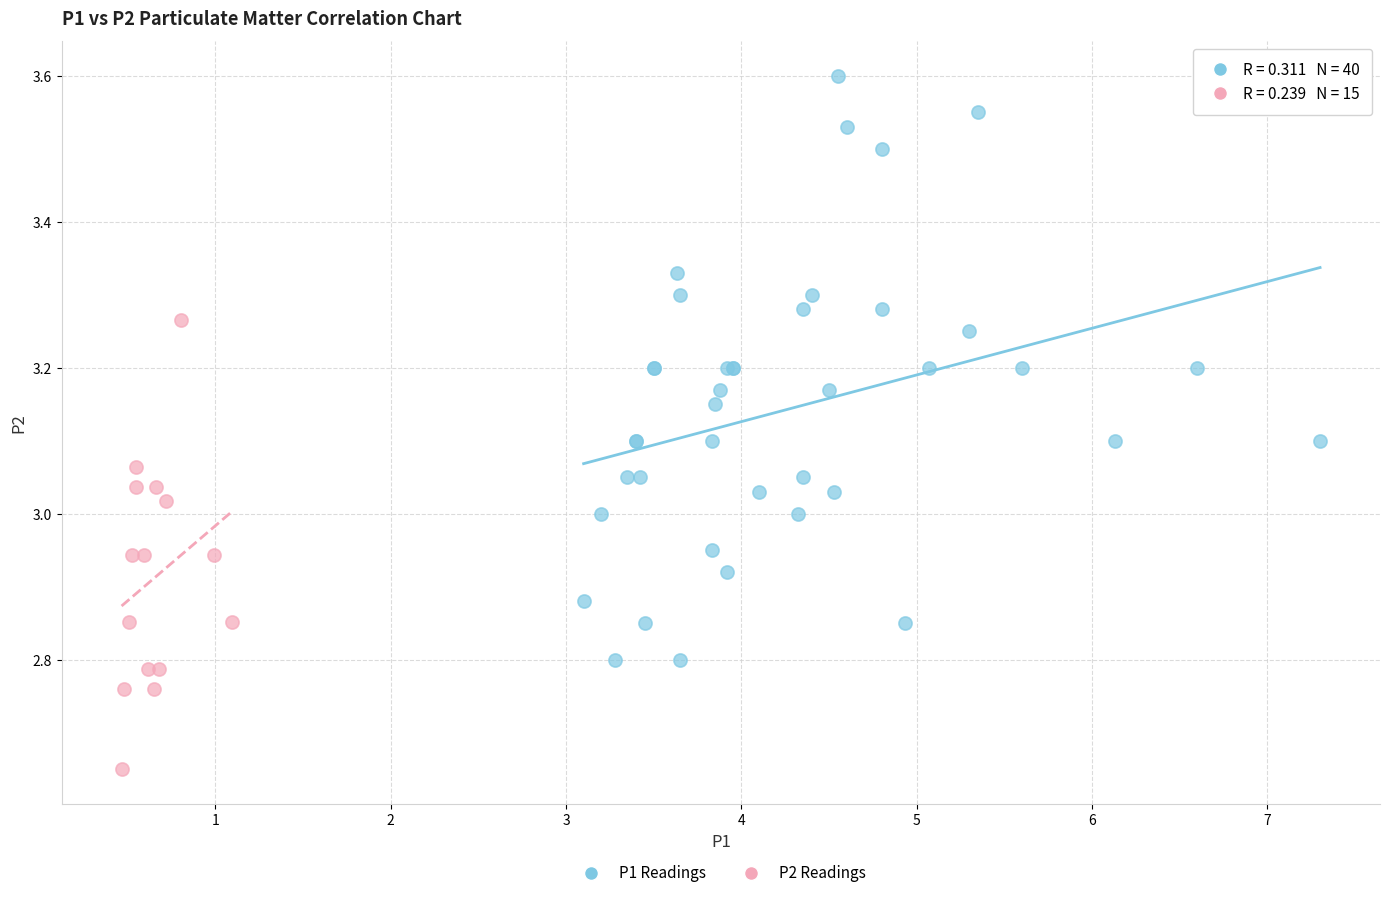

Which series reaches the minimum Y coordinate?

P2 Readings